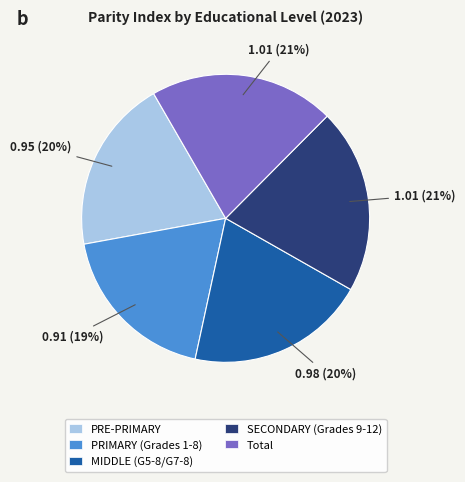

To the nearest percent, what percentage of the pie is PRIMARY (Grades 1-8)?

19%